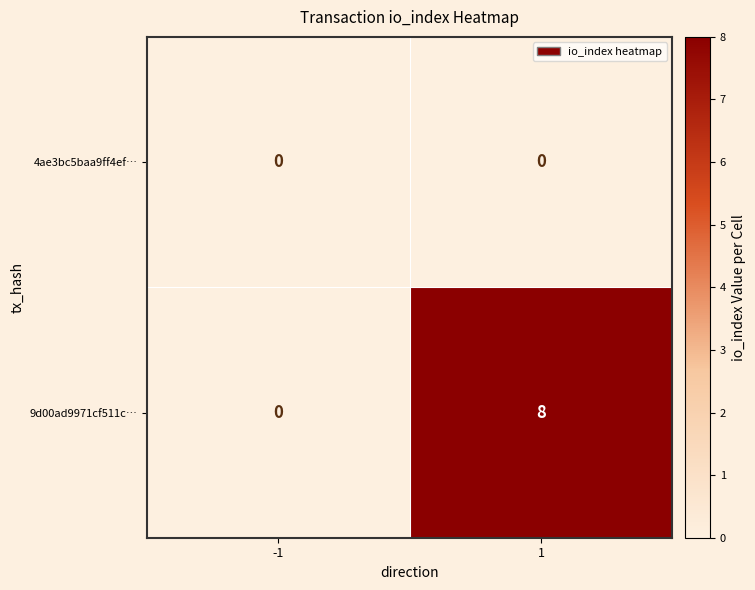

Which series has the widest spread of values?

9d00ad9971cf511c…